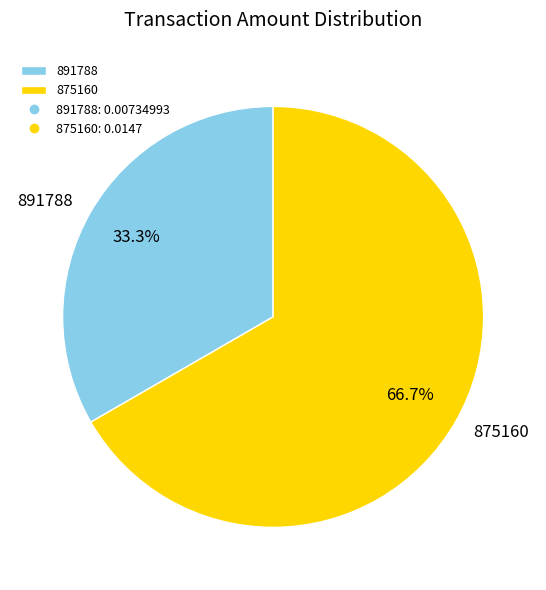

Is the sum of 875160 and 891788 greater than half?

Yes